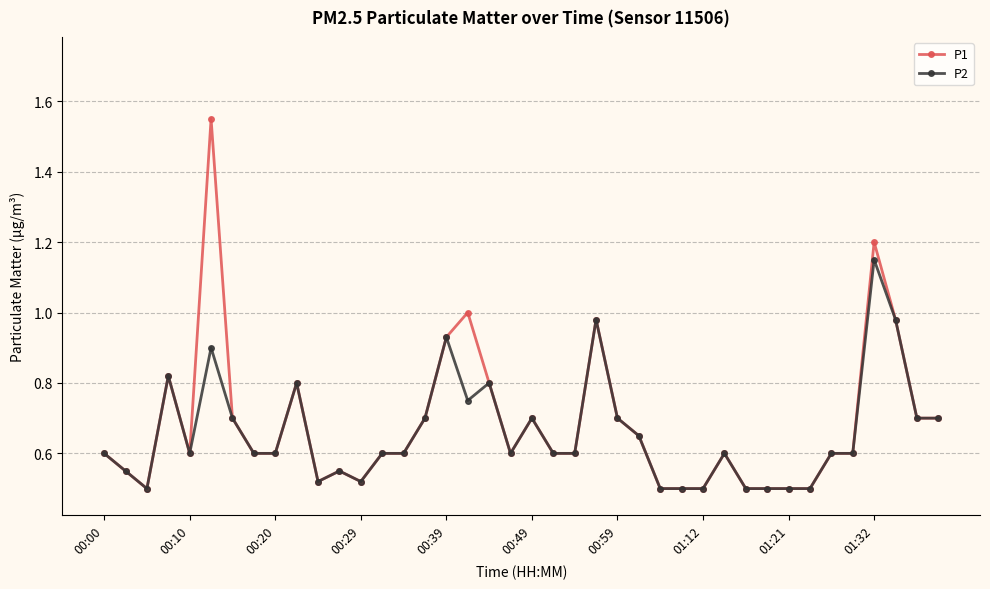

True or false: P1 has more than 2 interior local peaks.

True